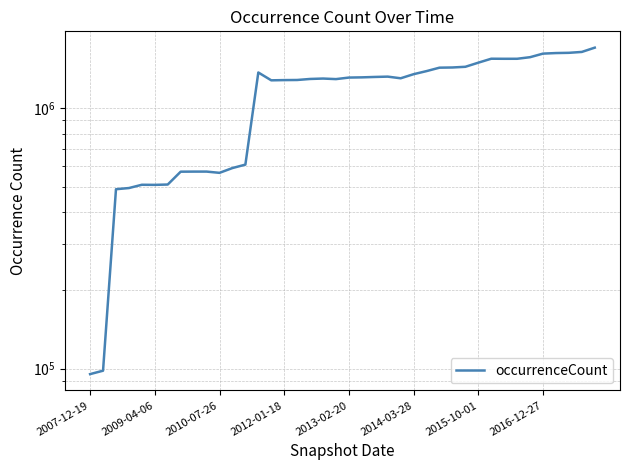

How many data points does each series have?

40